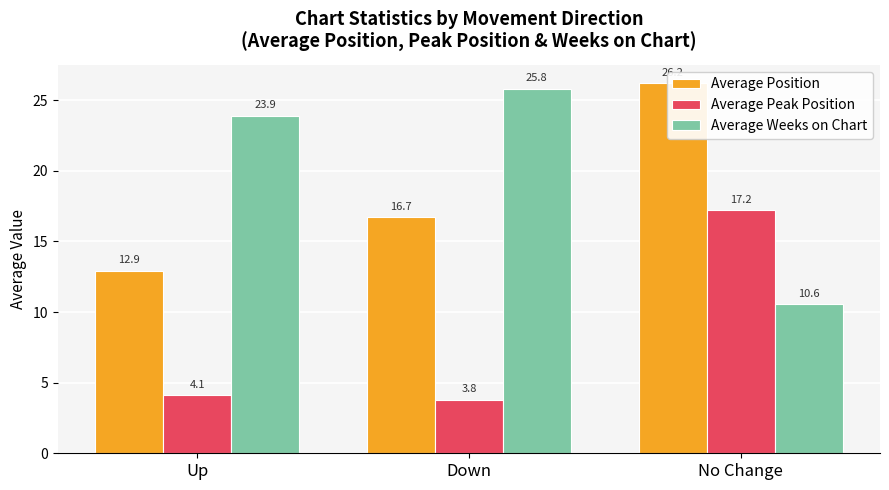

At how many categories does at least one series exceed 21?

3